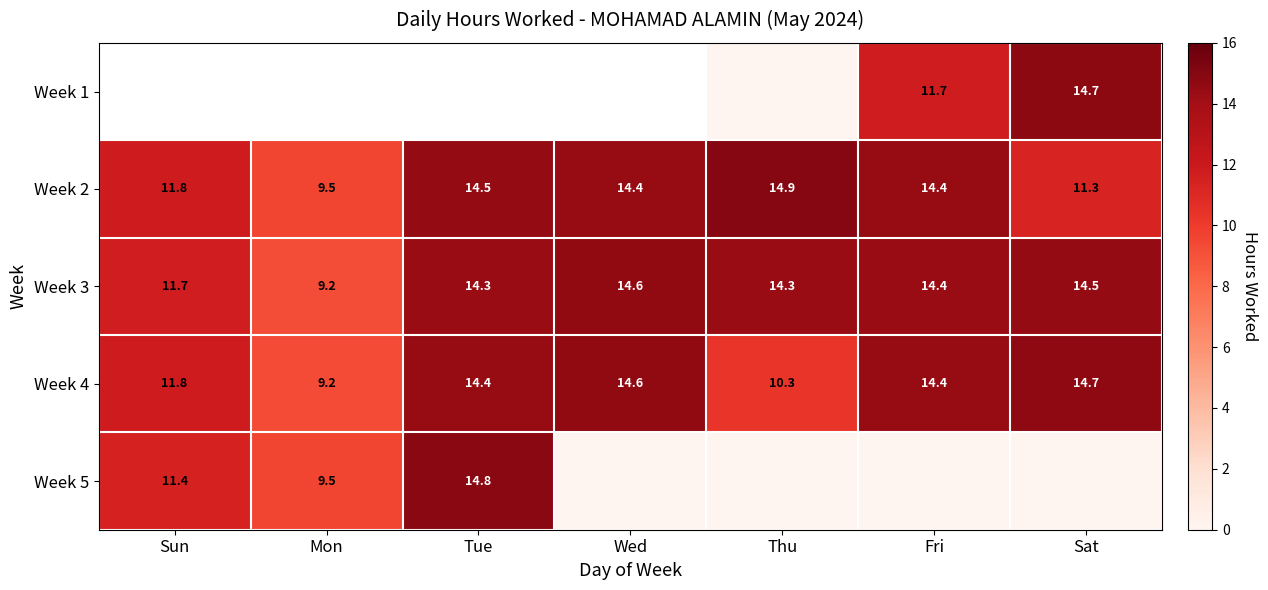

Which category has the highest value in the Week 3 series?

Wed